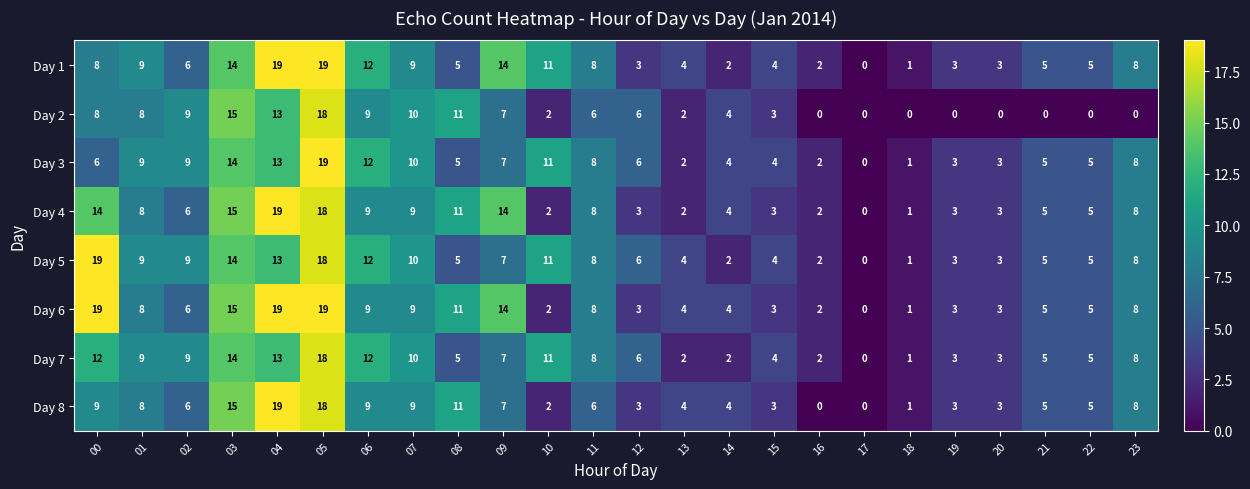

The Day 6 series shows 22 at 09. True or false?

False